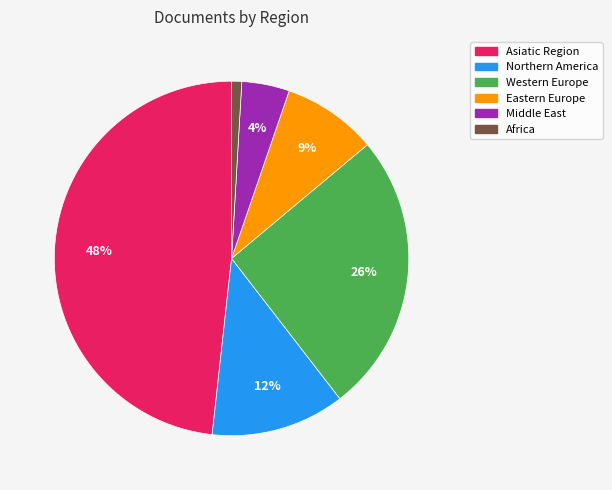

To the nearest percent, what is the difference between the largest and smallest slice percentages?

47%